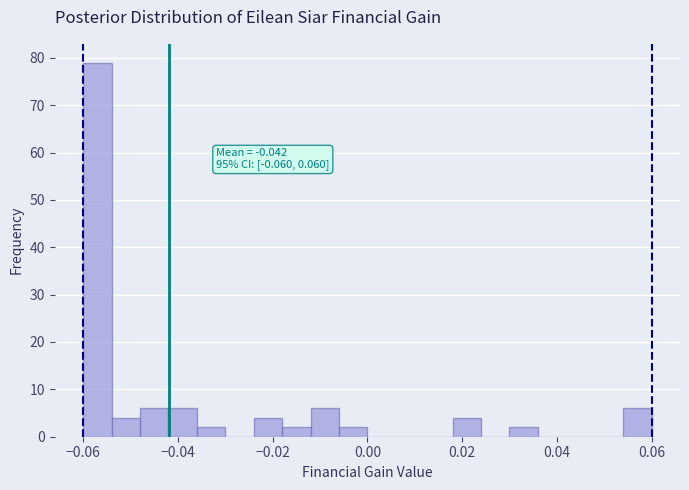

Read against the x-axis, roughly where is the centre of the tallest bar?

-0.056